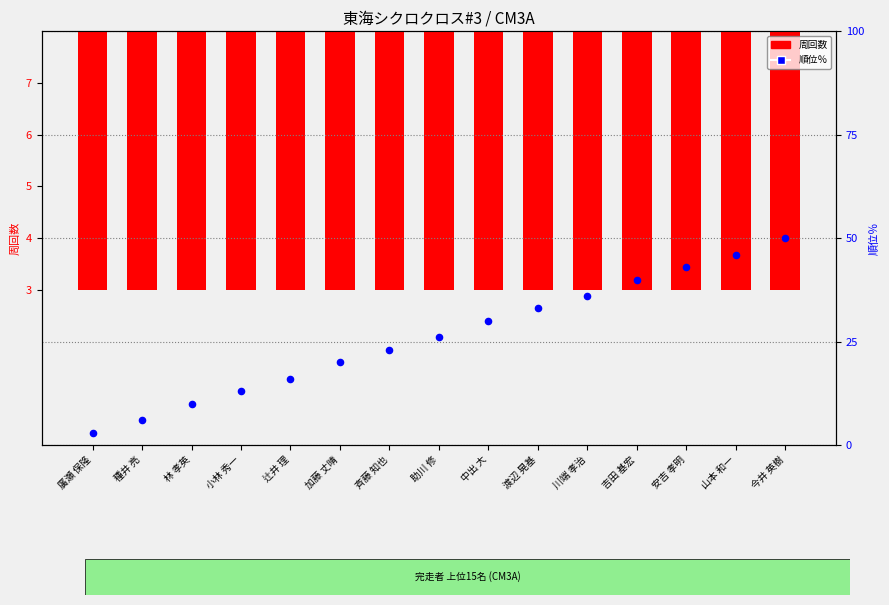

What are all the series names shown in the legend?

周回数, 順位％